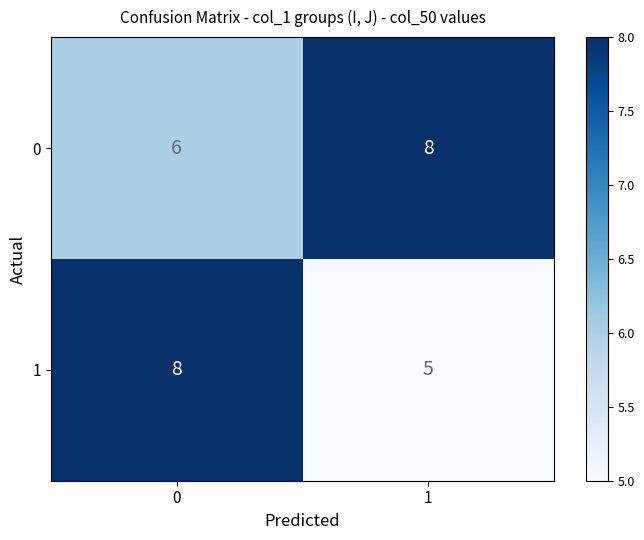

Reading right to left, list all the values displayed in this chart.

0: 1=8	0=6
1: 1=5	0=8